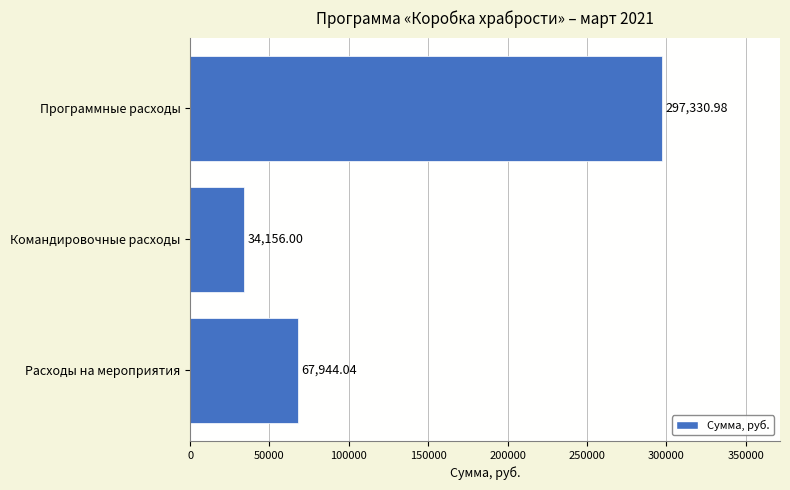

At which label is the value closest to 165743?

Расходы на мероприятия